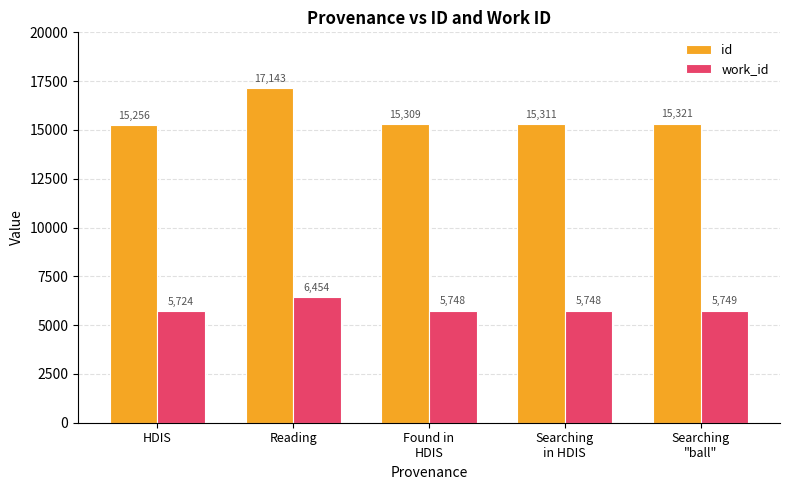

What is the average value of the id series?

15668